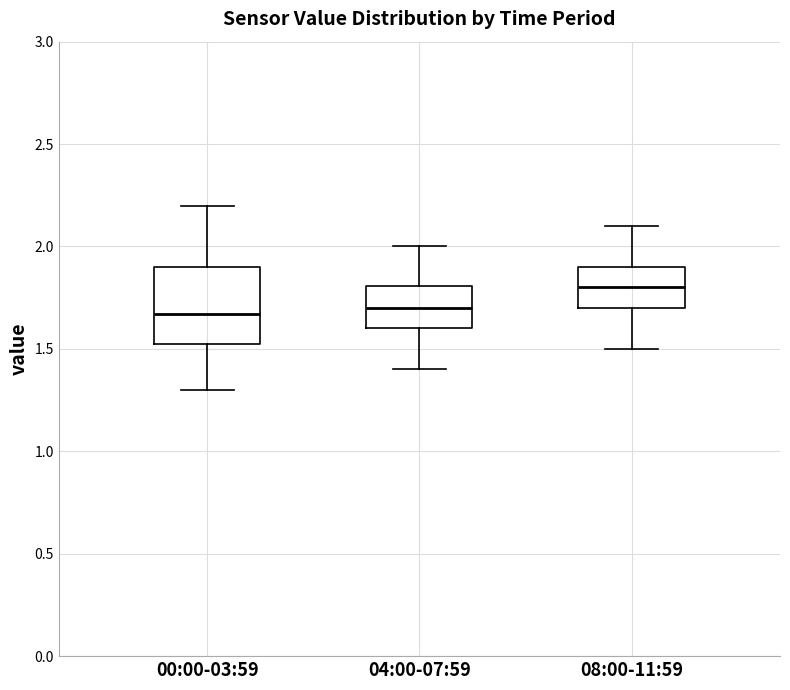

Where is the upper edge of the box for 04:00-07:59 on the y-axis? The values are not printed on the chart, so give them approximately, as read against the axis.

1.80